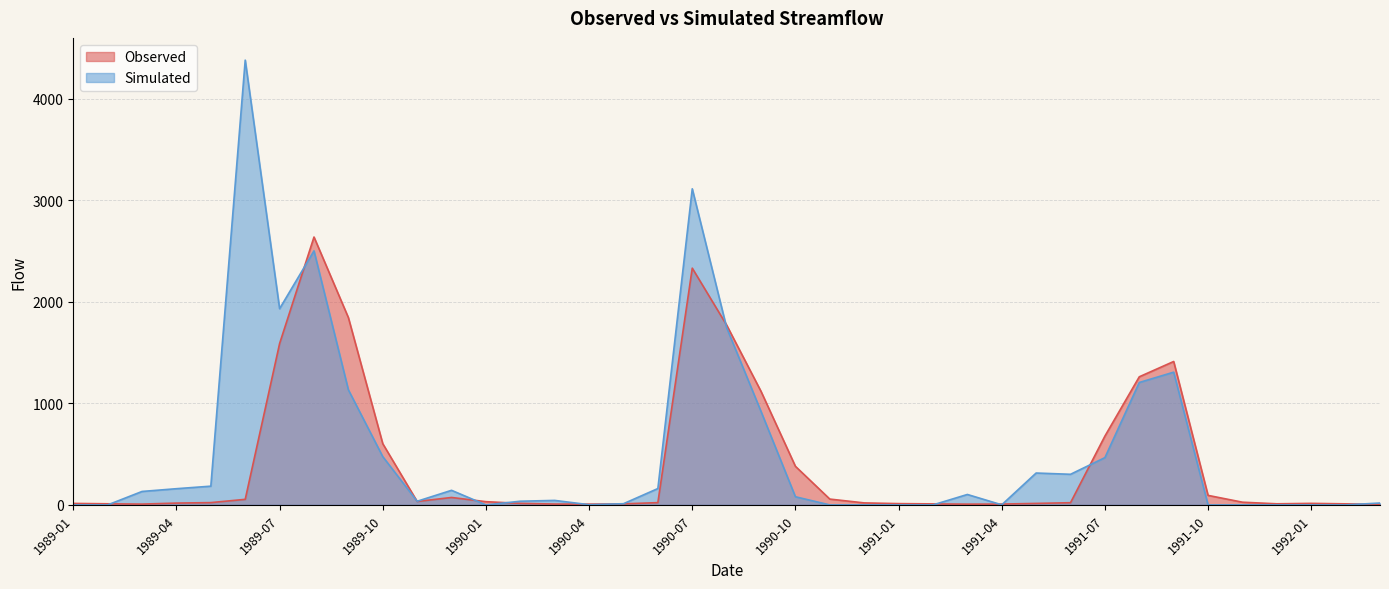

How many times do Simulated and Observed cross each other?

13